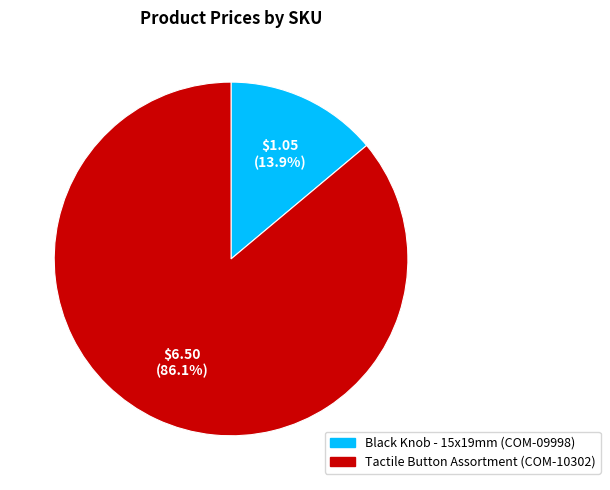

Is the sum of Black Knob - 15x19mm and Tactile Button Assortment greater than half?

Yes